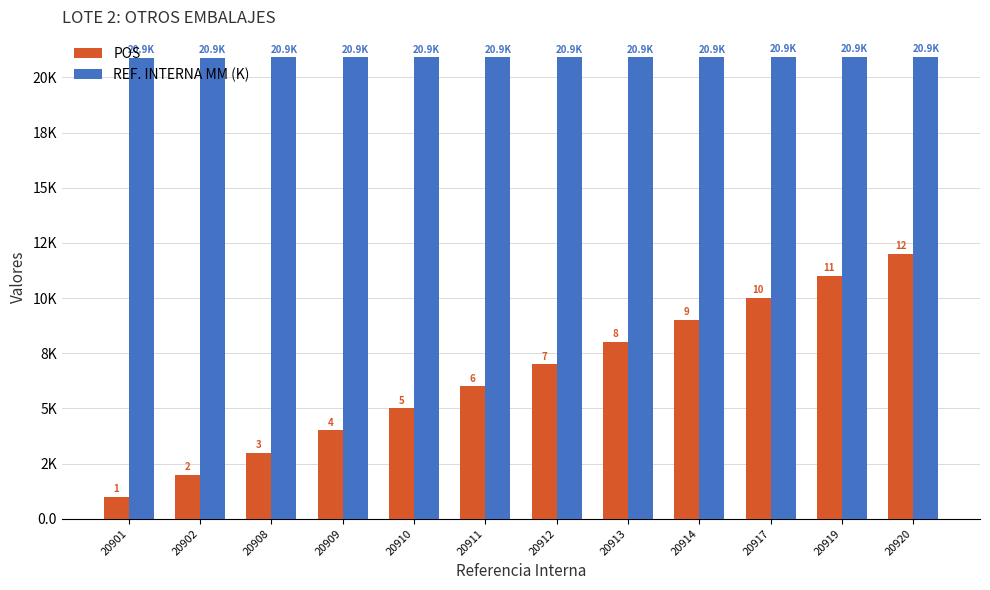

The value of REF. INTERNA MM (K) at 20919 is 33.8. True or false?

False